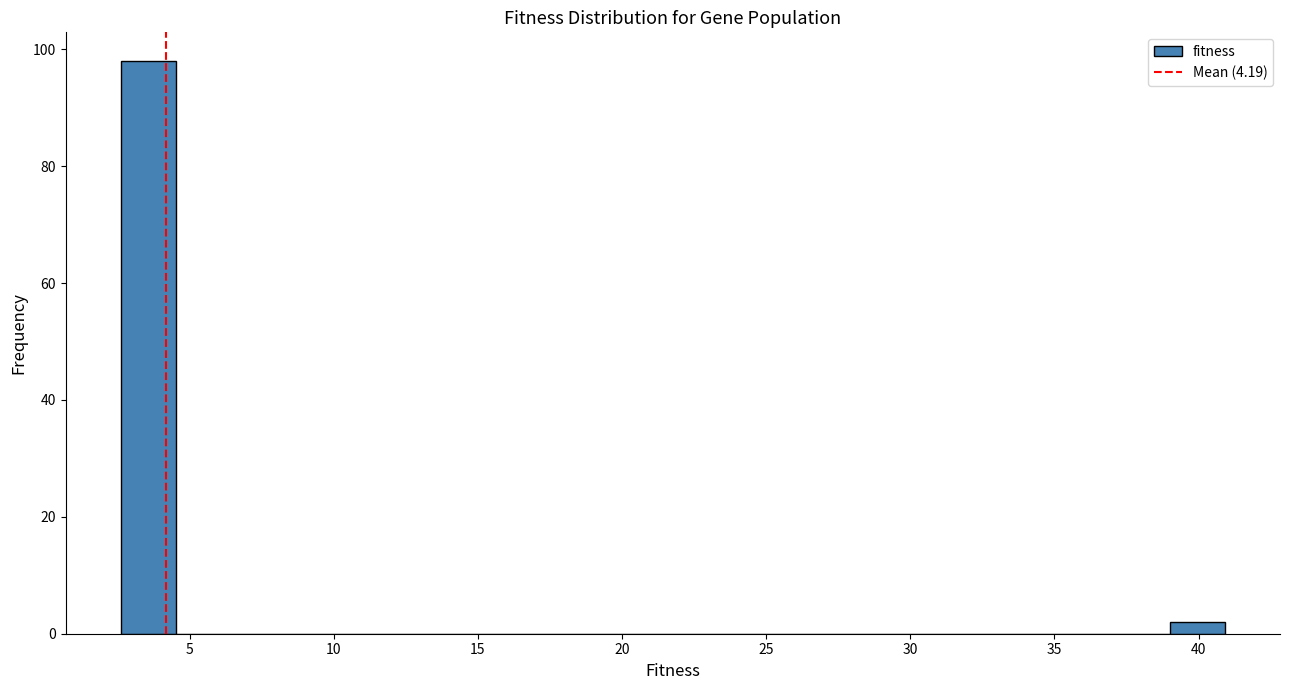

Read against the x-axis, roughly where is the centre of the tallest bar?

3.5